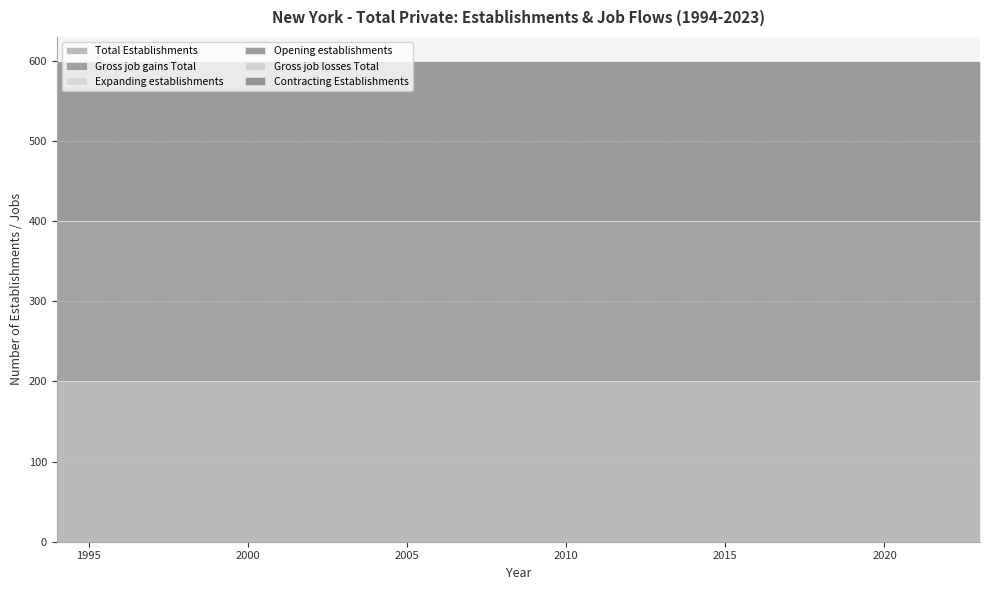

True or false: Gross job gains Total and Opening establishments cross at least once.

False